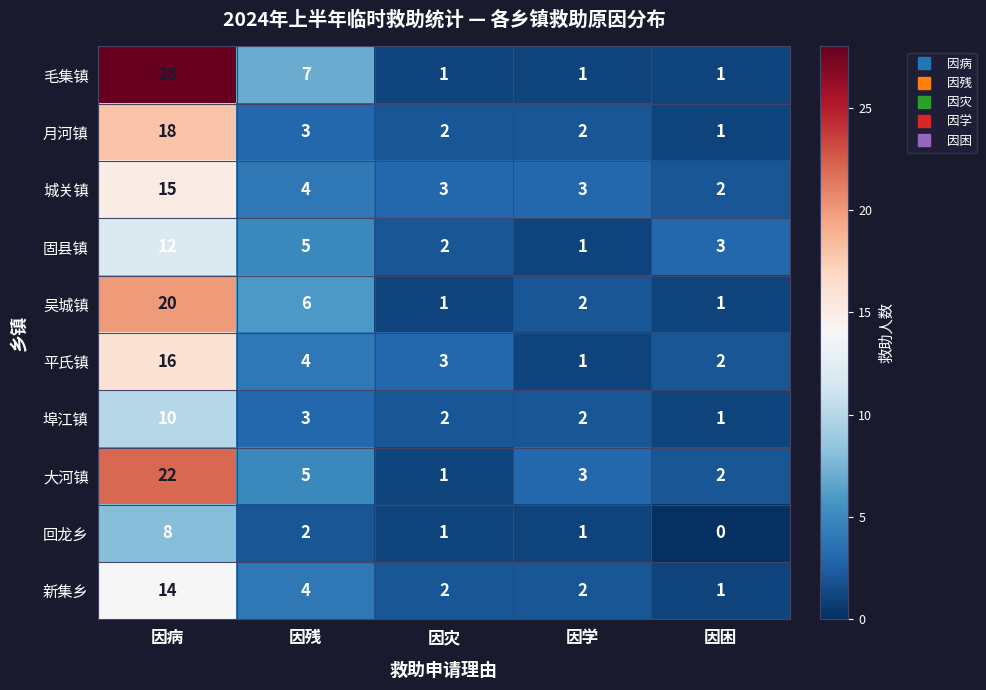

What is the spread (max minus min) of values at 因残?

5